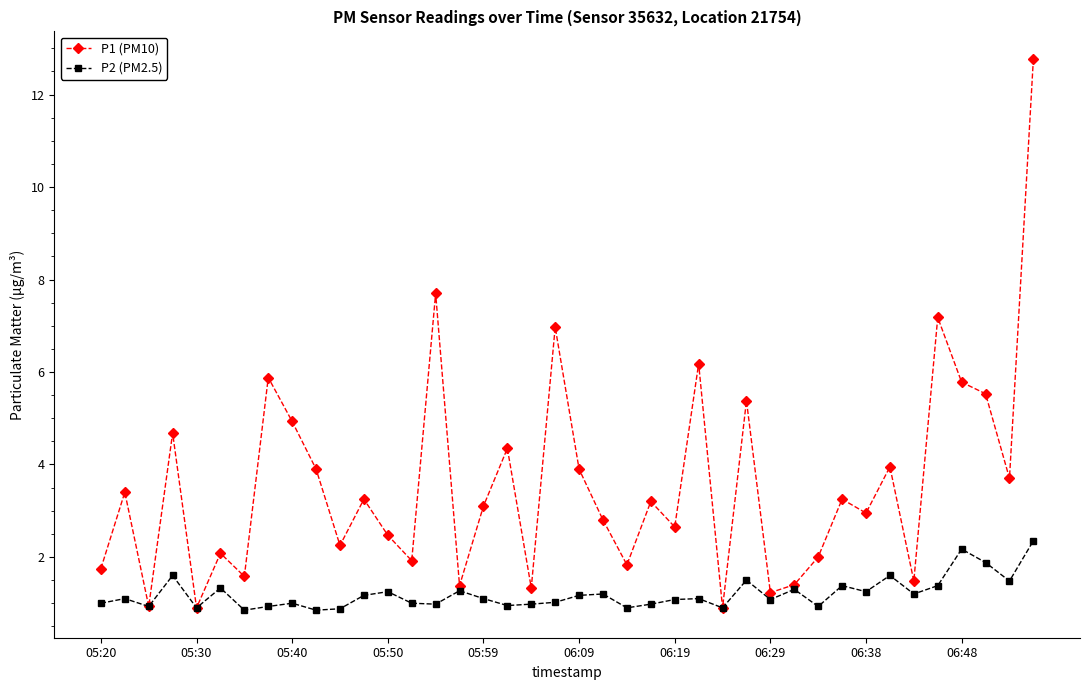

What is the greatest value displayed?

12.8